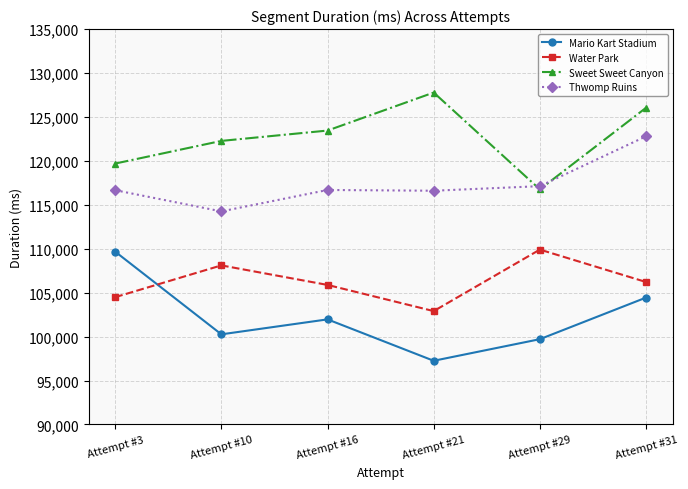

What is the total value across all series at Attempt #10?

444896